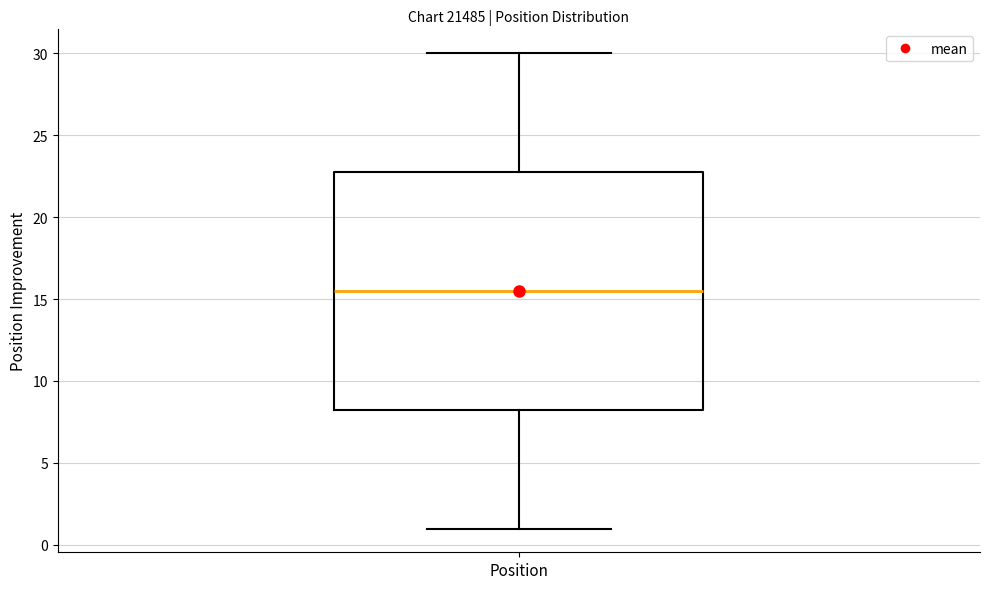

Transcribe this box plot: give where the median line is, the range the box spans, and where the two whiskers end, as read against the y-axis. The values are not printed on the chart, so give them approximately, as read against the axis.

median 15.5, box 8.5 to 23.0, whiskers 1.0 to 30.0